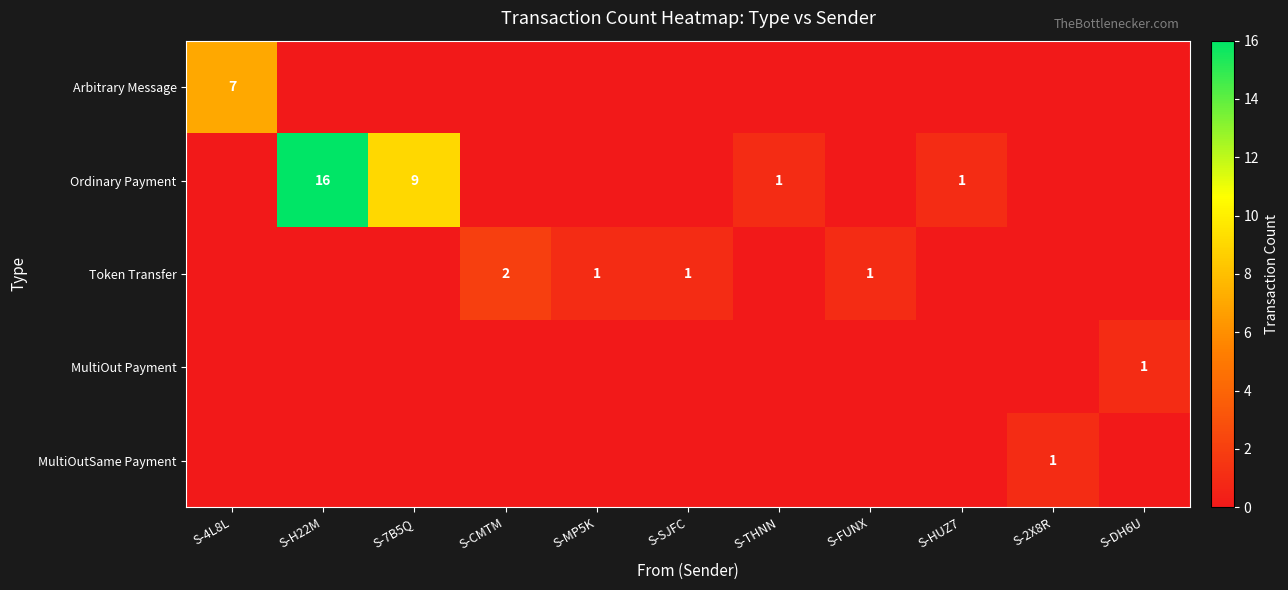

What is the difference between the Ordinary Payment values at S-H22M and S-HUZ7?

15